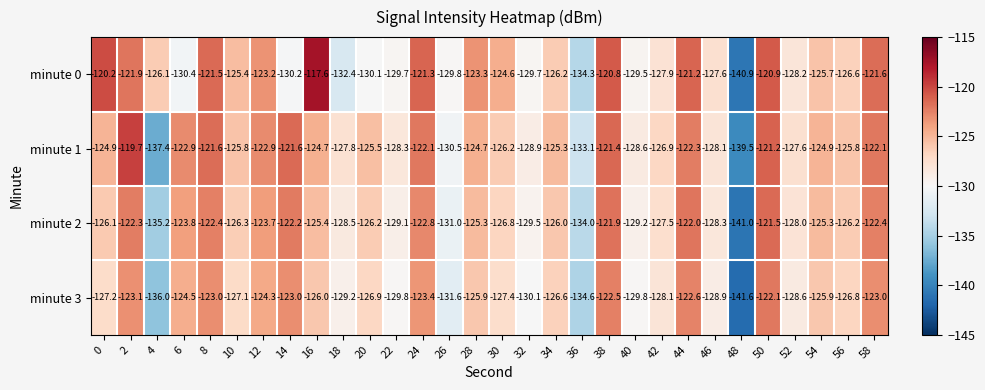

What is the sum of the minute 0 values at 52 and 16?

-245.8